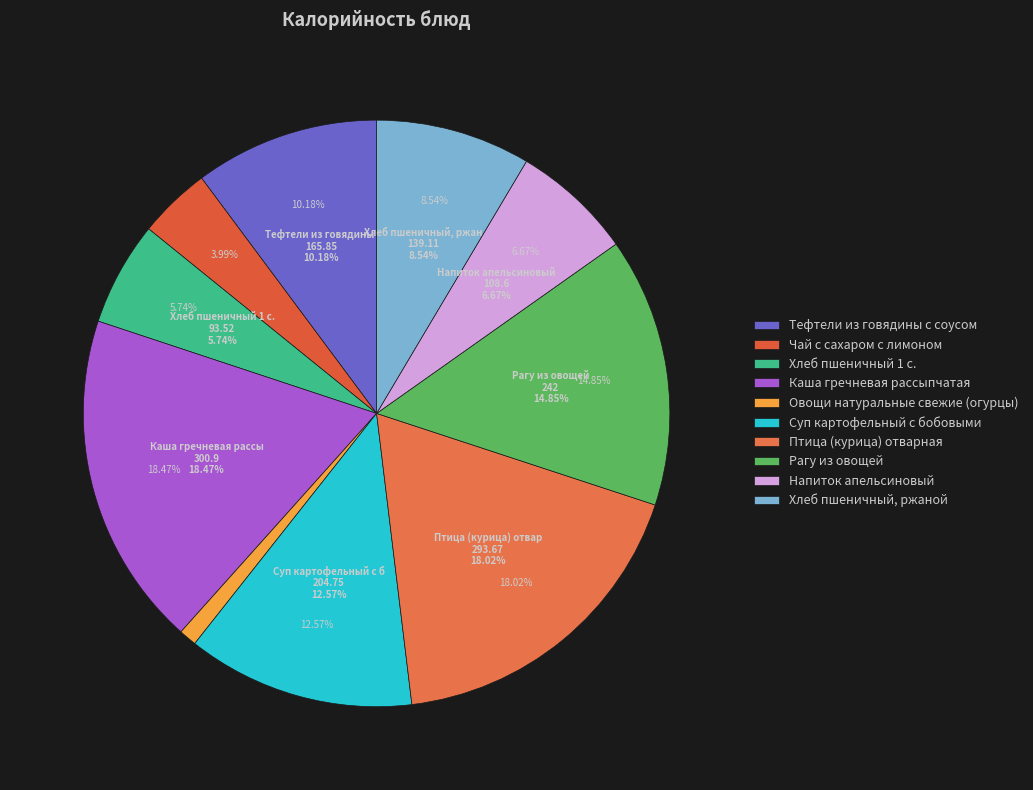

Which category has the smallest portion of the pie?

Овощи натуральные свежие (огурцы)